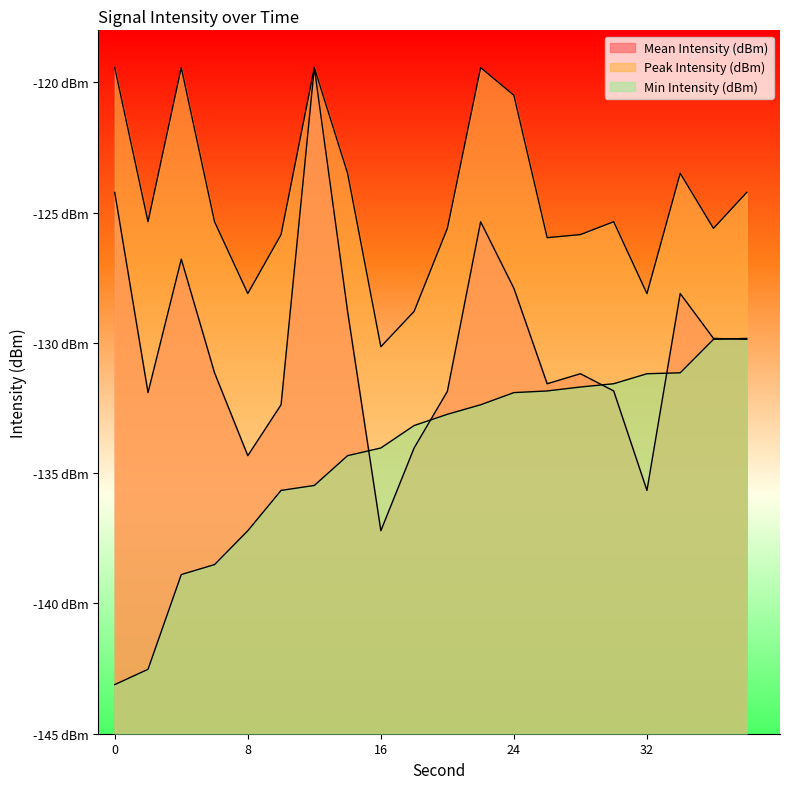

Rank the series by their maximum value, from highest to lowest.

Mean Intensity (dBm), Peak Intensity (dBm), Min Intensity (dBm)